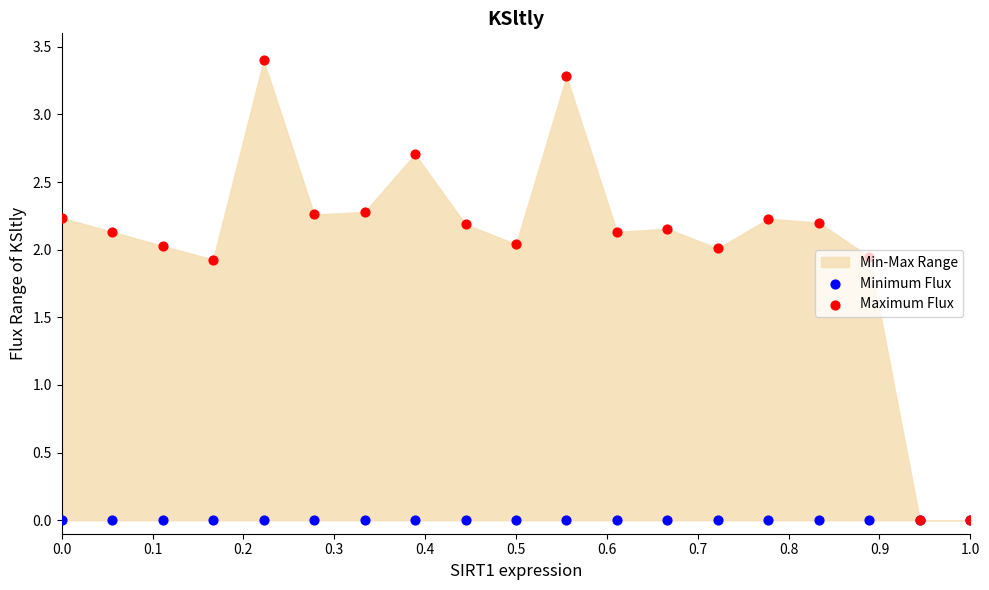

Which series reaches the minimum Y coordinate?

Minimum Flux